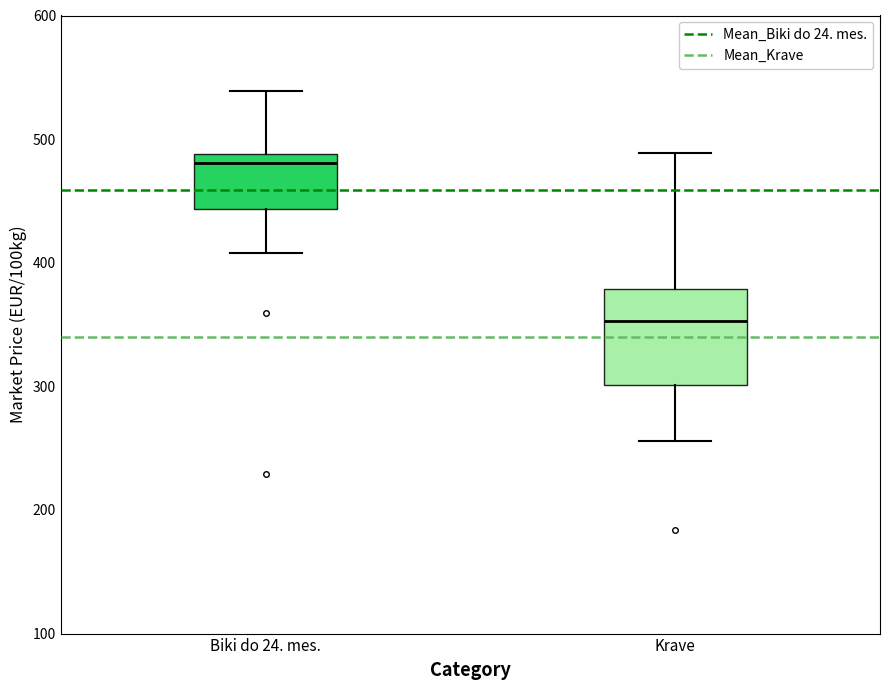

Reading left to right, read every box against the y-axis: the position of its median line, the range the box covers, and the ends of its whiskers. The values are not printed on the chart, so give them approximately, as read against the axis.

Biki do 24. mes.: median 480, box 440 to 490, whiskers 410 to 540
Krave: median 350, box 300 to 380, whiskers 260 to 490